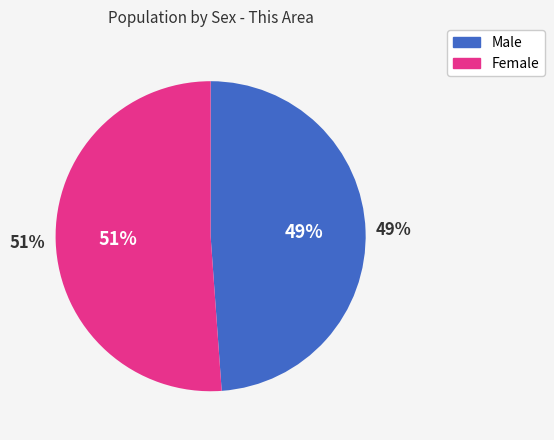

Is the sum of Male and Female greater than half?

Yes